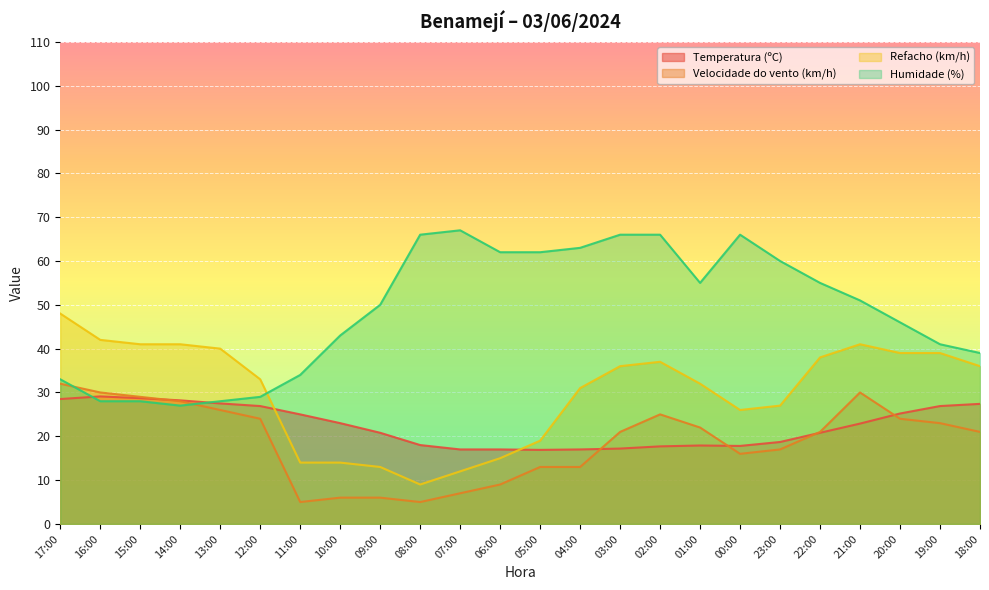

Reading right to left, extract all data points from this chart.

Temperatura (ºC): 27.4	26.9	25.2	22.9	20.8	18.7	17.8	17.9	17.7	17.2	17.0	16.9	17.0	17.0	18.0	20.8	23.0	25.0	26.9	27.5	28.2	28.7	29.1	28.5
Velocidade do vento (km/h): 21.0	23.0	24.0	30.0	21.0	17.0	16.0	22.0	25.0	21.0	13.0	13.0	9.0	7.0	5.0	6.0	6.0	5.0	24.0	26.0	28.0	29.0	30.0	32.0
Refacho (km/h): 36.0	39.0	39.0	41.0	38.0	27.0	26.0	32.0	37.0	36.0	31.0	19.0	15.0	12.0	9.0	13.0	14.0	14.0	33.0	40.0	41.0	41.0	42.0	48.0
Humidade (%): 39.0	41.0	46.0	51.0	55.0	60.0	66.0	55.0	66.0	66.0	63.0	62.0	62.0	67.0	66.0	50.0	43.0	34.0	29.0	28.0	27.0	28.0	28.0	33.0